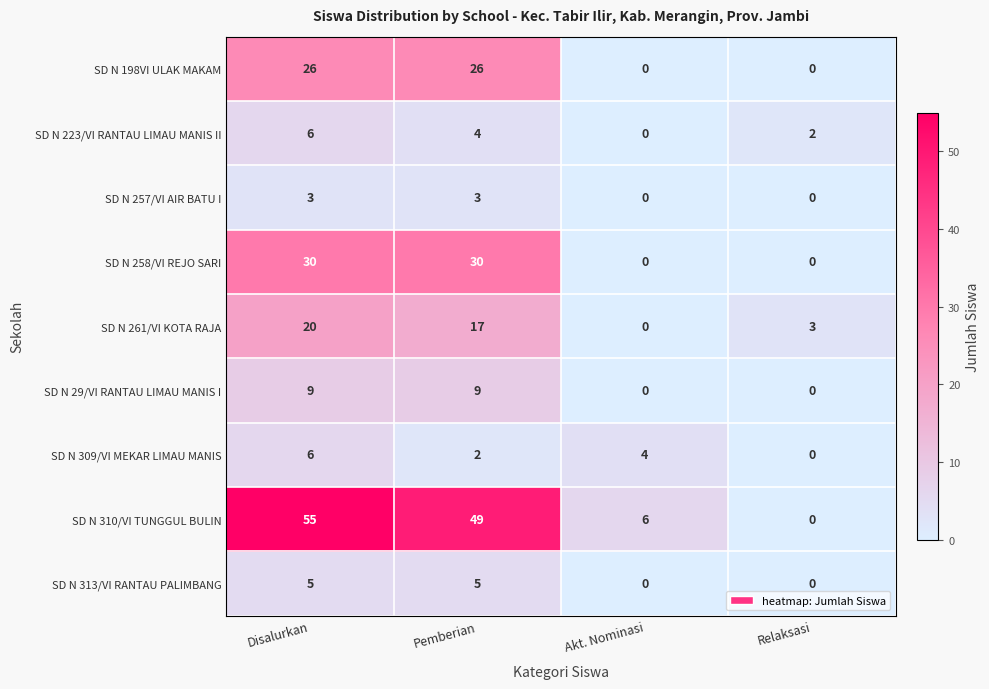

Is it true that SD N 261/VI KOTA RAJA equals 25 at Pemberian?

False